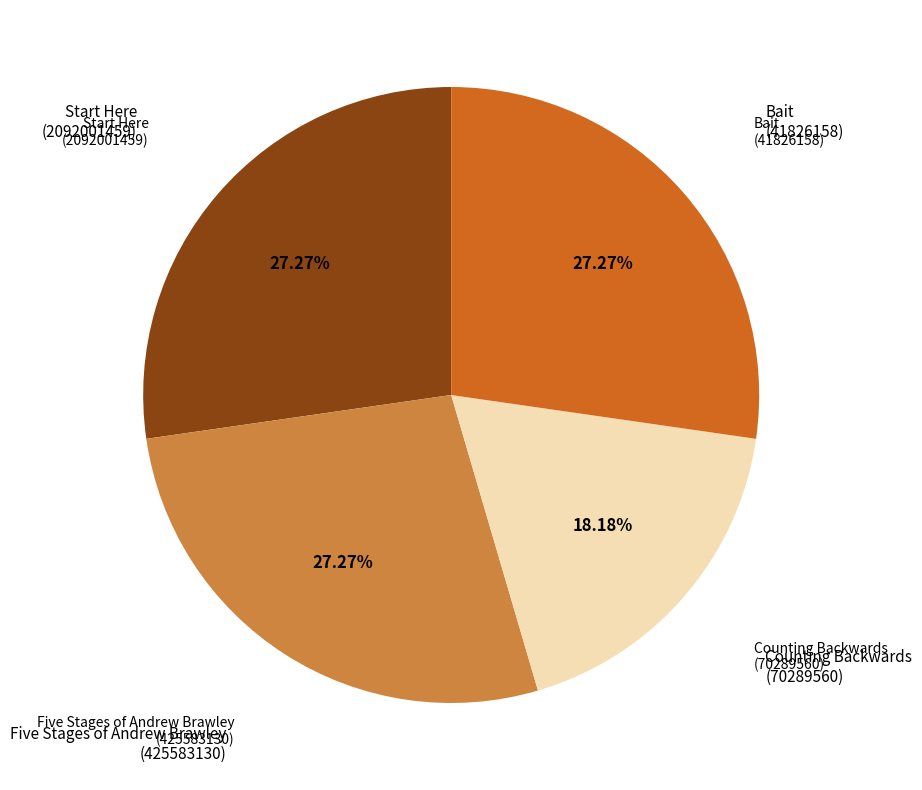

Is there any slice that represents more than half of the pie?

No